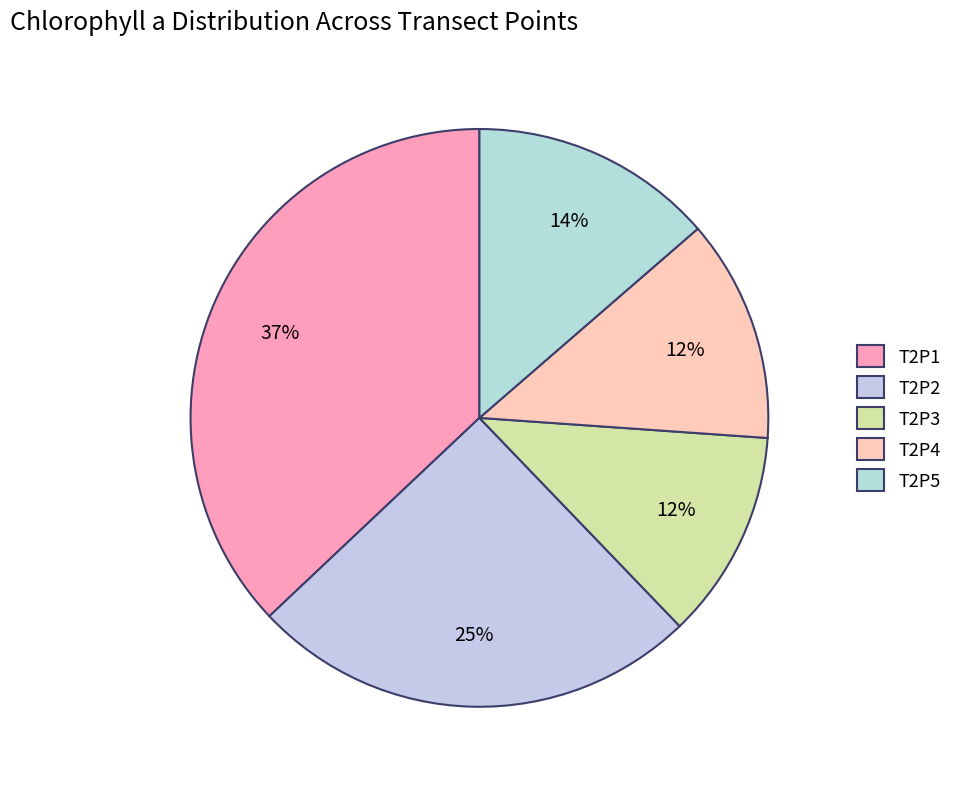

How many segments does this pie chart have?

5